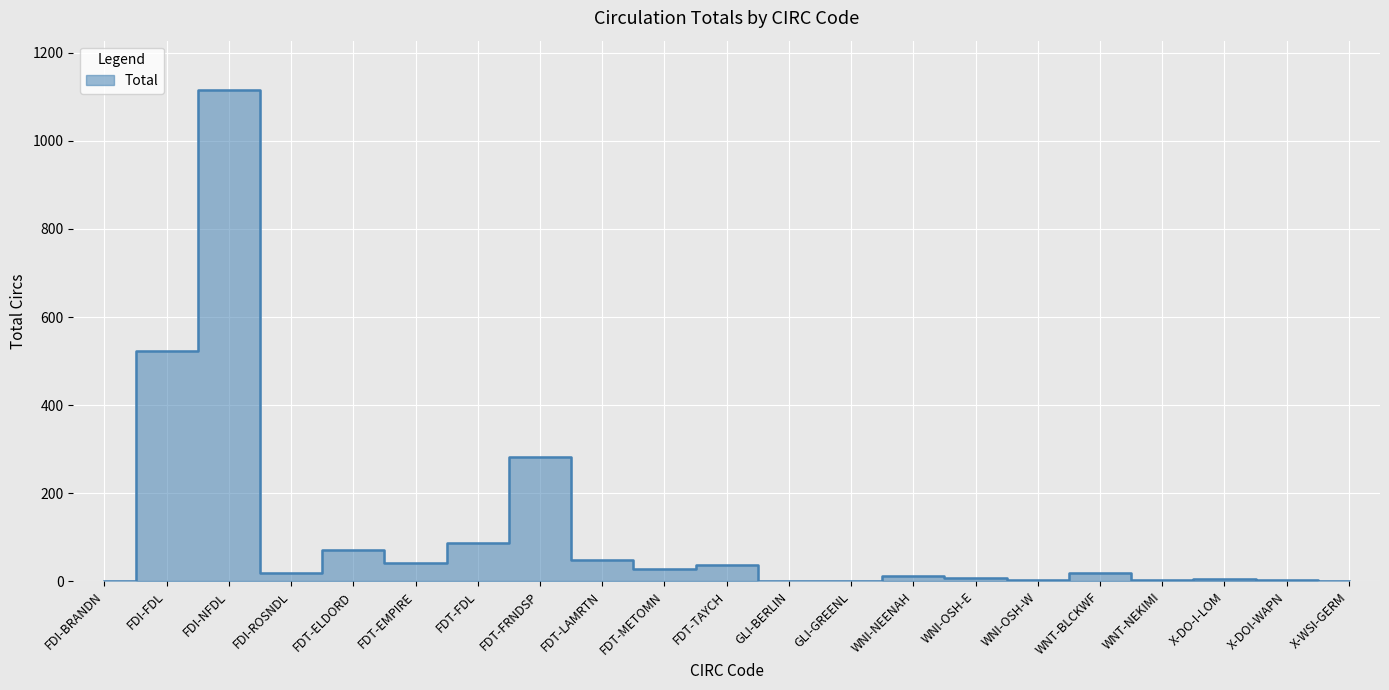

Reading right to left, transcribe all the data shown in this chart.

X-WSI-GERM=1	X-DOI-WAPN=3	X-DO-I-LOM=5	WNT-NEKIMI=2	WNT-BLCKWF=19	WNI-OSH-W=4	WNI-OSH-E=8	WNI-NEENAH=13	GLI-GREENL=1	GLI-BERLIN=1	FDT-TAYCH=37	FDT-METOMN=27	FDT-LAMRTN=48	FDT-FRNDSP=283	FDT-FDL=87	FDT-EMPIRE=41	FDT-ELDORD=72	FDI-ROSNDL=20	FDI-NFDL=1116	FDI-FDL=522	FDI-BRANDN=1